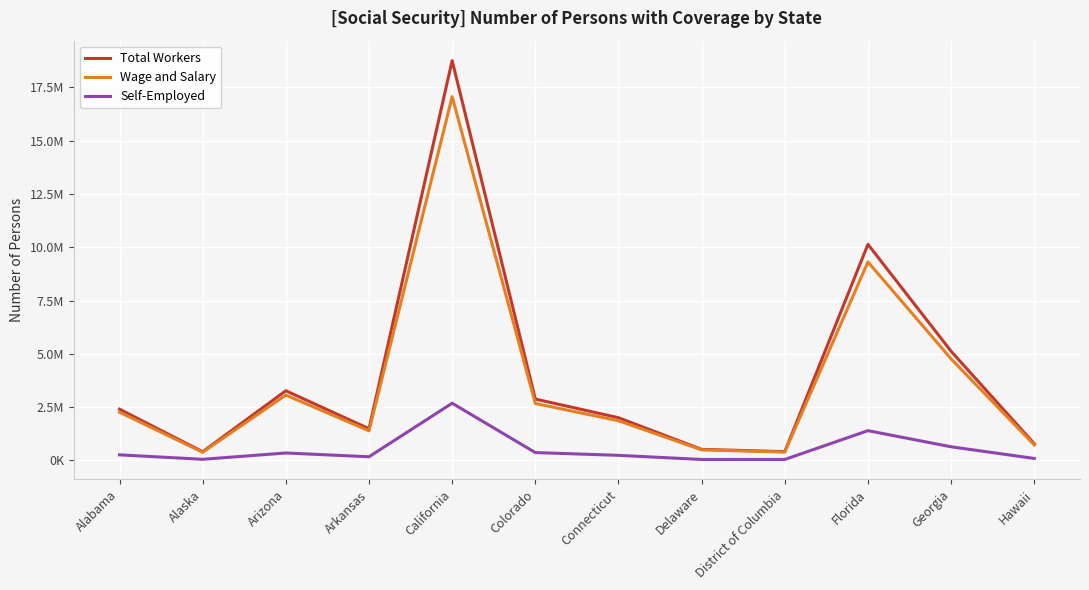

True or false: Total Workers and Self-Employed intersect in this chart.

False